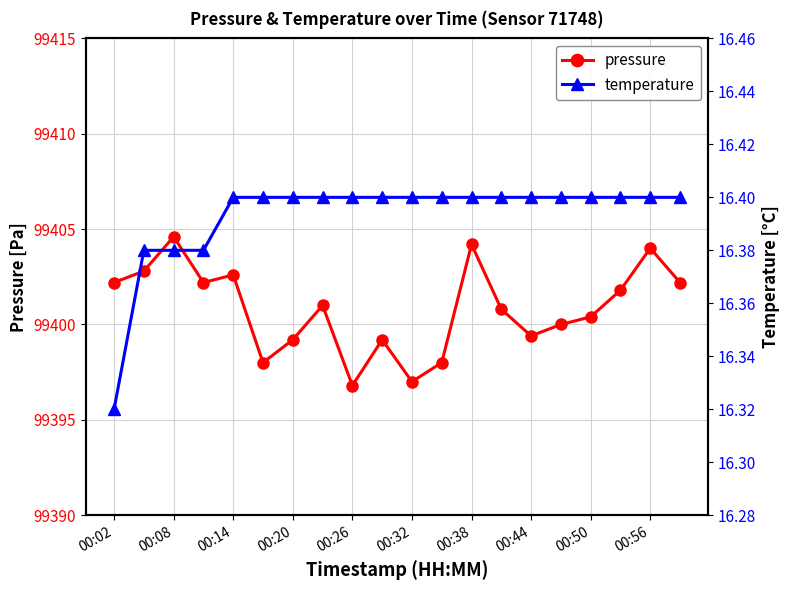

True or false: pressure has more than 2 interior local peaks.

True